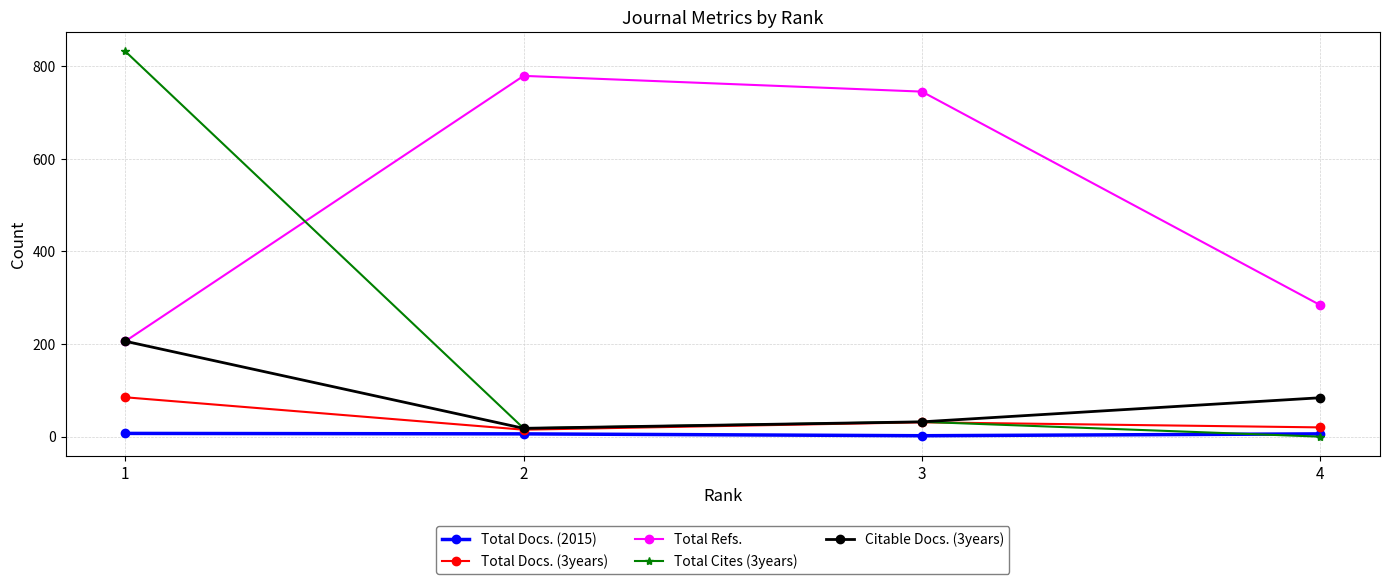

What are all the series names shown in the legend?

Total Docs. (2015), Total Docs. (3years), Total Refs., Total Cites (3years), Citable Docs. (3years)